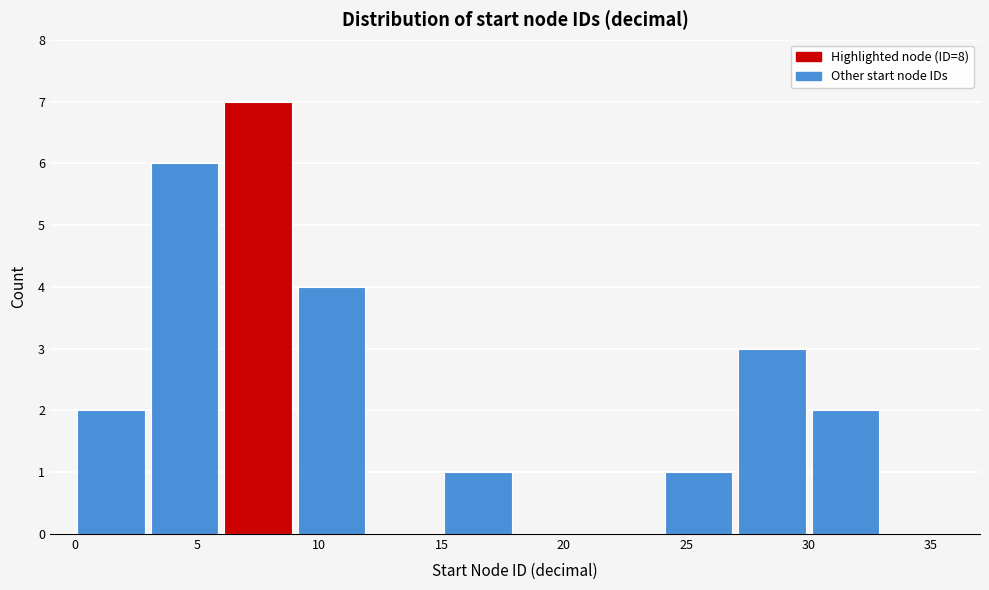

Reading left to right, transcribe this chart: for each bar, give the range it covers on the x-axis and its height. The values are not printed on the chart, so give them approximately, as read against the axis.

0 to 3: 2
3 to 6: 6
6 to 9: 7
9 to 12: 4
12 to 15: 0
15 to 18: 1
18 to 21: 0
21 to 24: 0
24 to 27: 1
27 to 30: 3
30 to 33: 2
33 to 36: 0